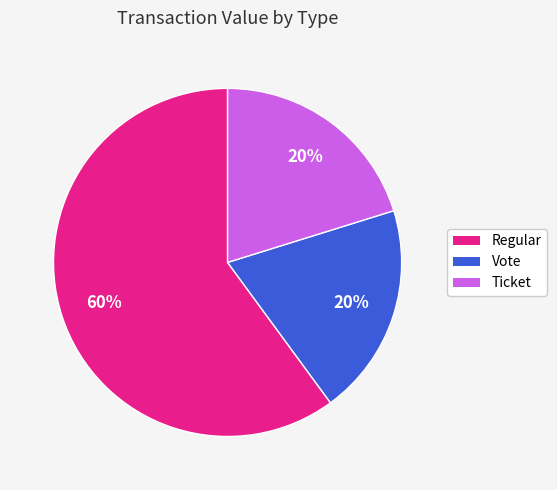

Approximately how many times larger is the value at Regular compared to Ticket?

3.0